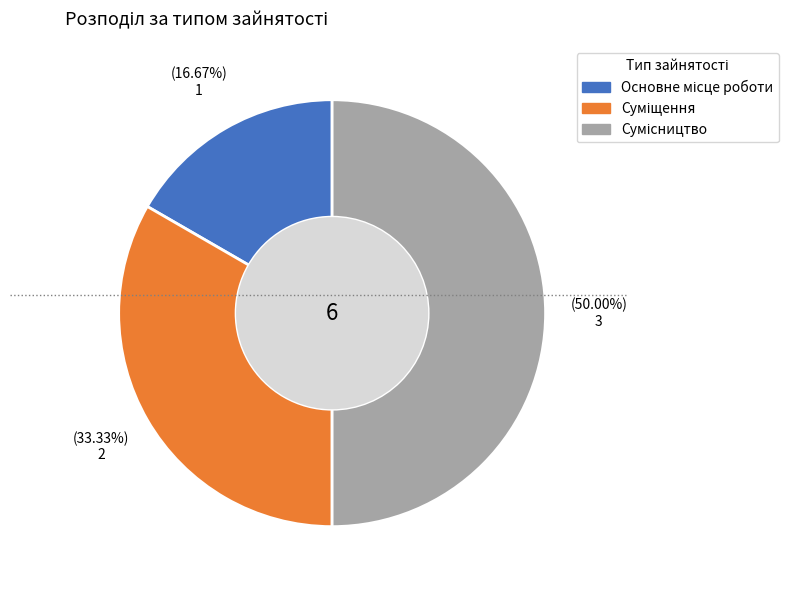

What is the largest slice in the pie chart?

Сумісництво